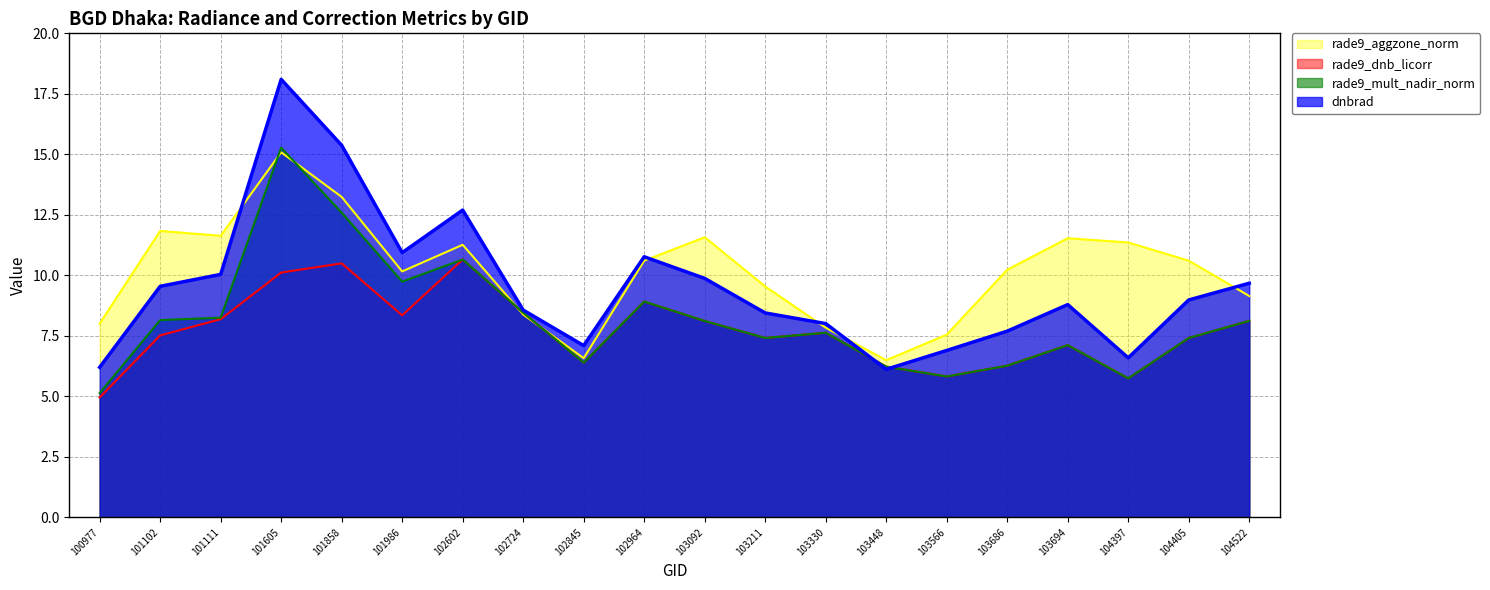

True or false: dnbrad and rade9_dnb_licorr intersect in this chart.

True